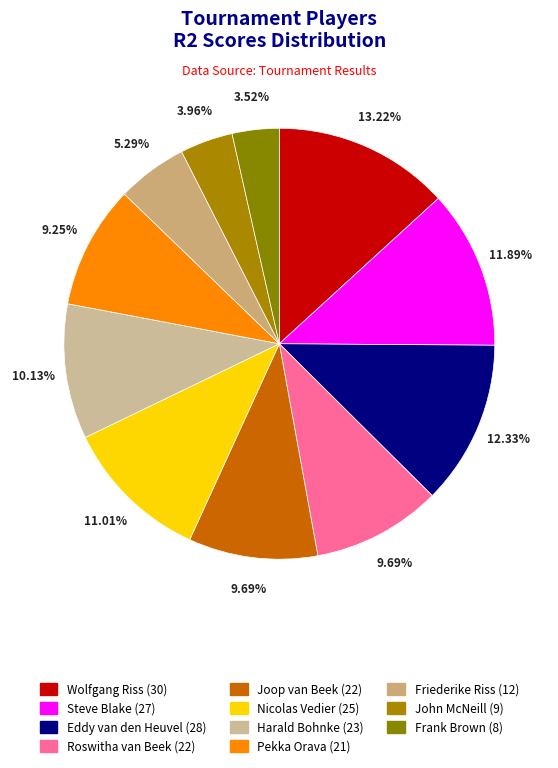

How much of the chart is everything except Nicolas Vedier?

89.0%